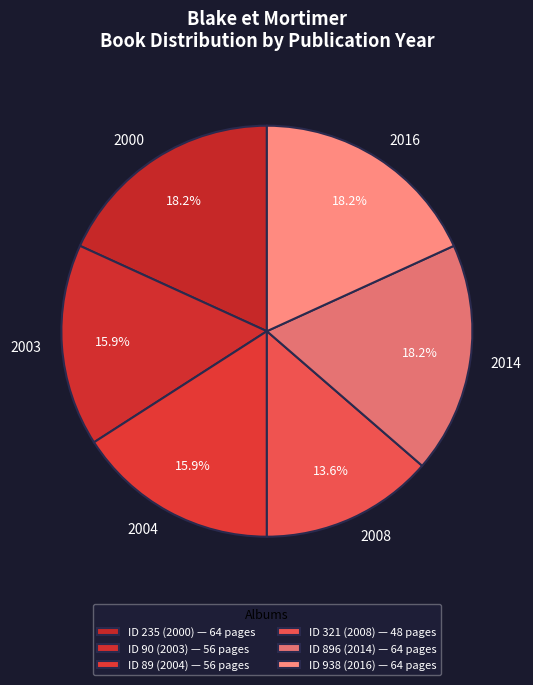

Combined, do 2003 and 2014 account for over 50%?

No